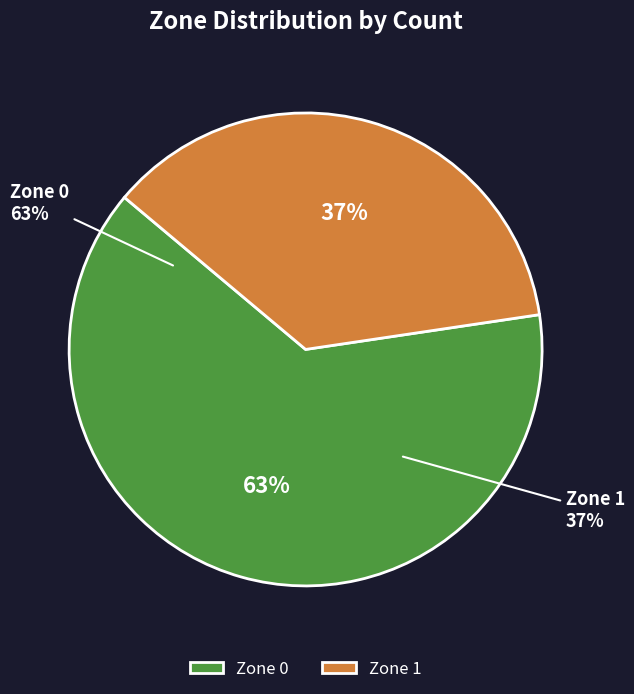

Which has a higher value, Zone 0 or Zone 1?

Zone 0